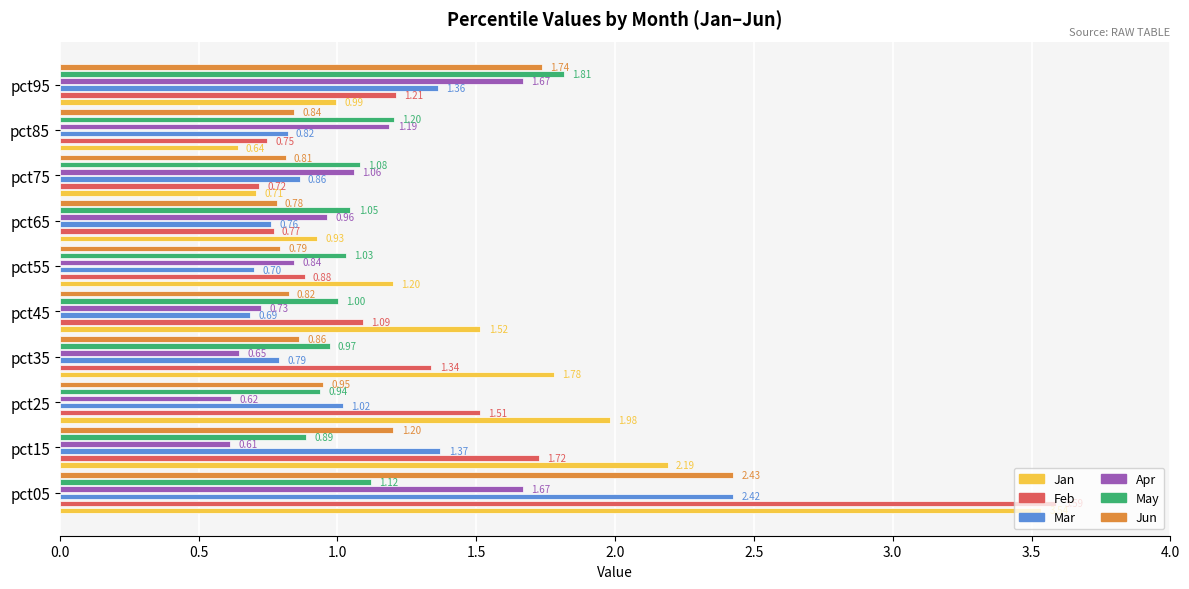

Rank the series by their maximum value, from highest to lowest.

Feb, Jan, Jun, Mar, May, Apr